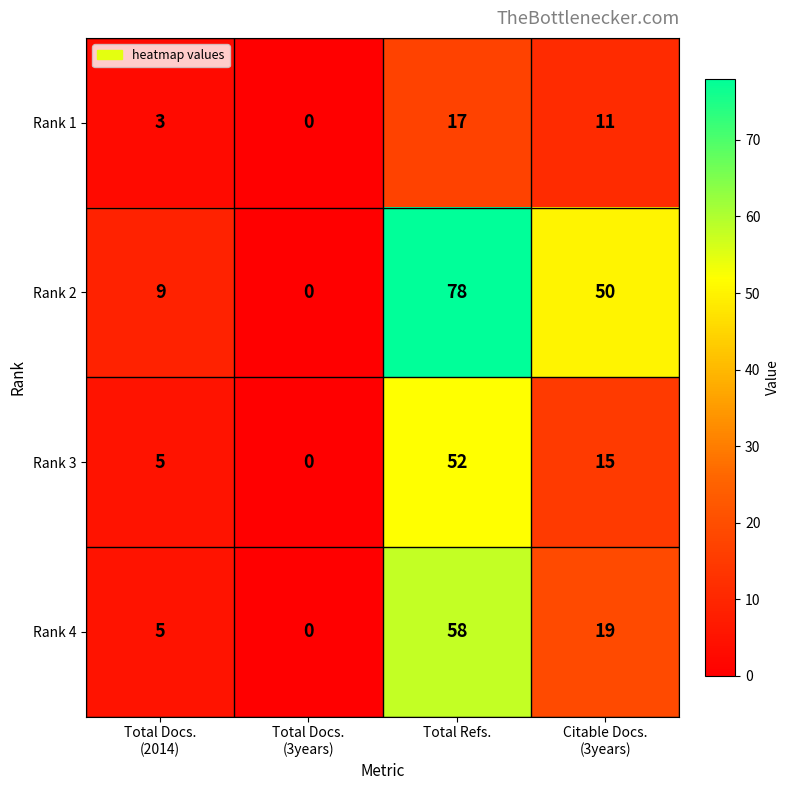

List the series in order of their peak value, highest first.

Rank 2, Rank 4, Rank 3, Rank 1